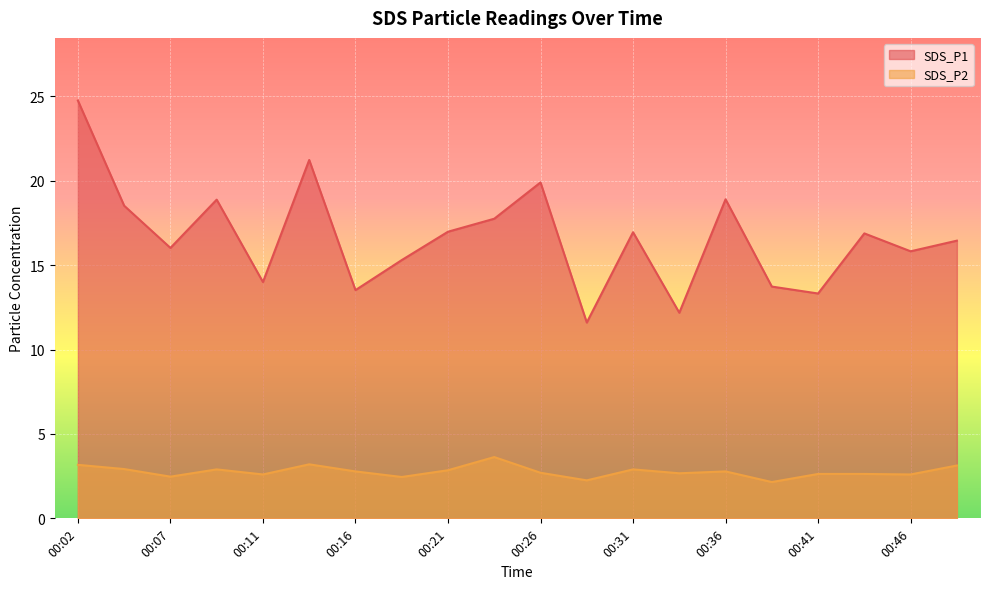

How many lines are shown in the chart?

2